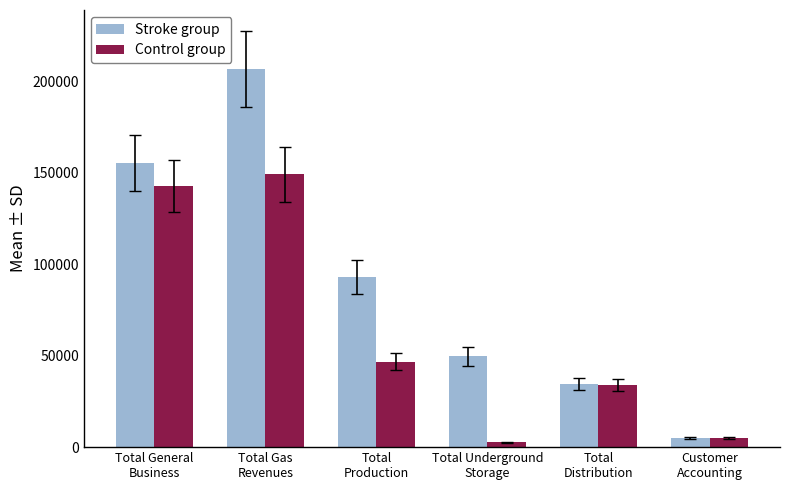

True or false: Control group has a value of 5140 at Customer
Accounting.

True